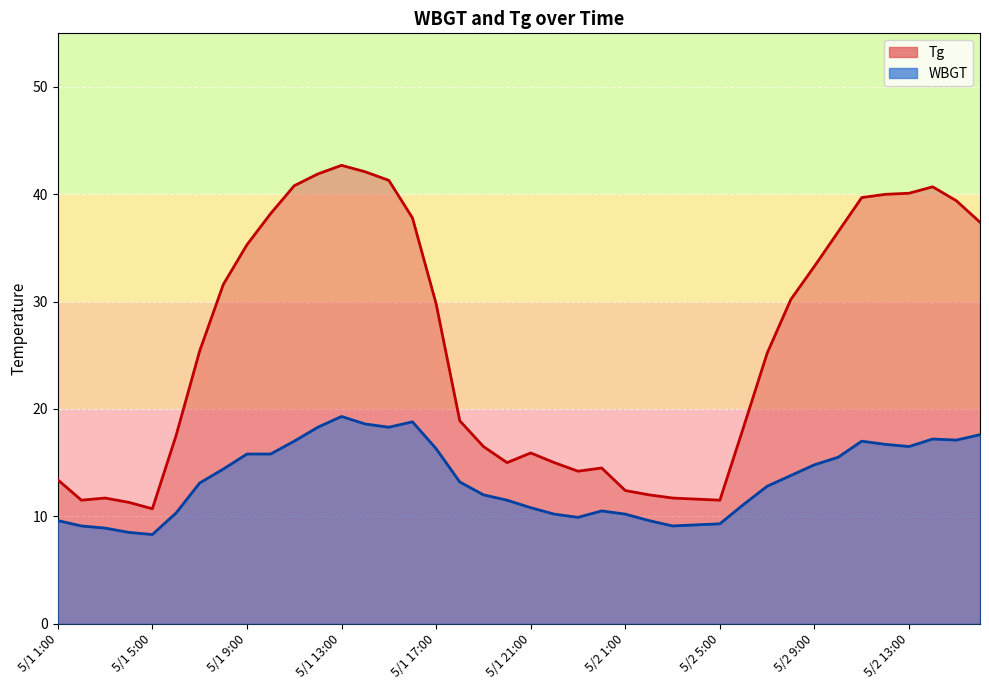

What is the difference between the highest and lowest values at 5/2 13:00?

23.6